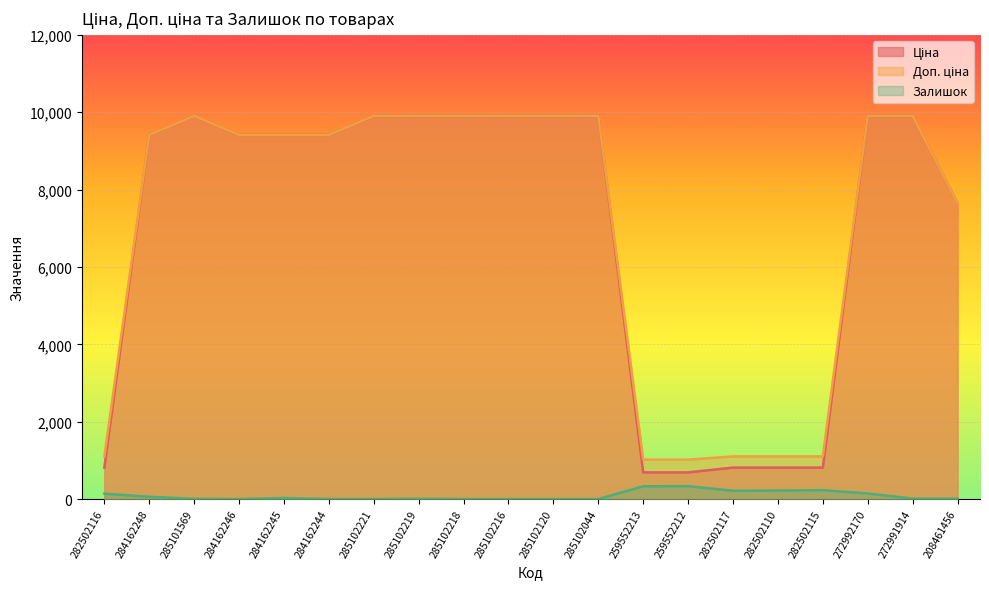

How many interior local peaks does the Залишок series have?

4